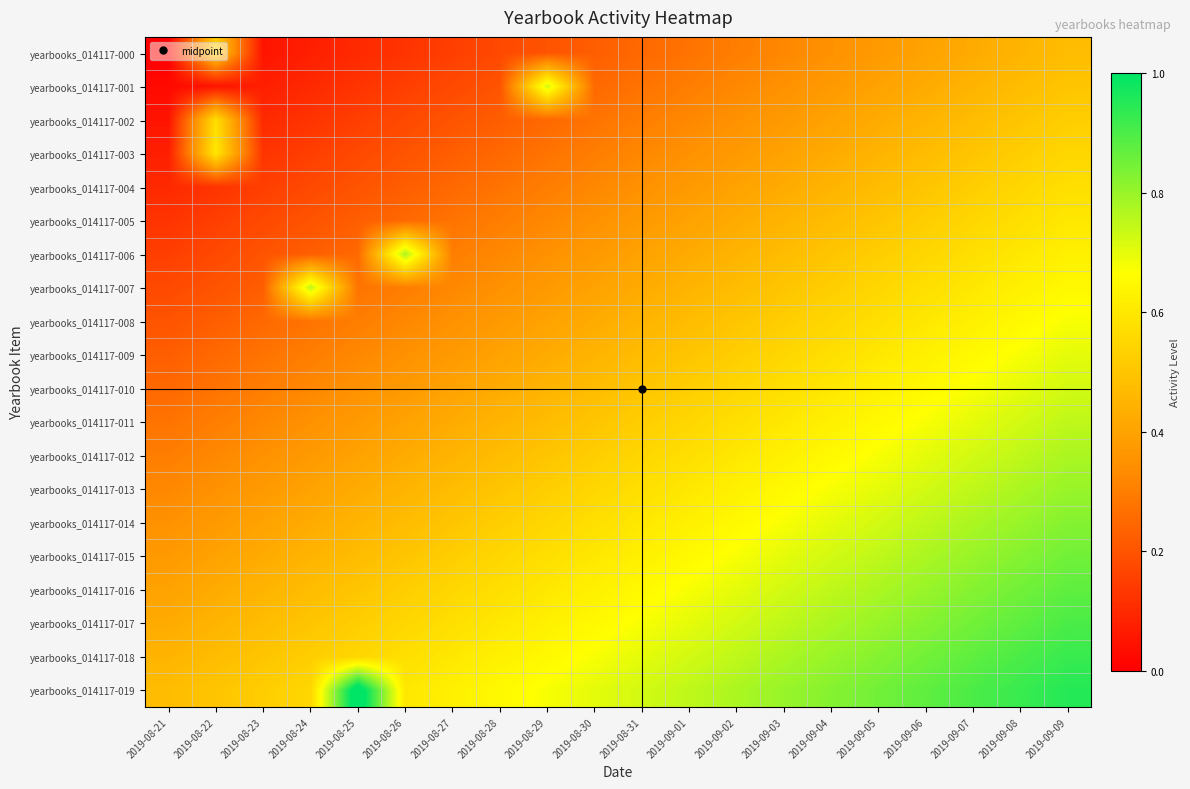

Reading left to right, extract all data points from this chart.

yearbooks_014117-000: 2019-08-21=0.0	2019-08-22=0.5	2019-08-23=0.1	2019-08-24=0.1	2019-08-25=0.1	2019-08-26=0.1	2019-08-27=0.1	2019-08-28=0.2	2019-08-29=0.2	2019-08-30=0.2	2019-08-31=0.2	2019-09-01=0.3	2019-09-02=0.3	2019-09-03=0.3	2019-09-04=0.3	2019-09-05=0.4	2019-09-06=0.4	2019-09-07=0.4	2019-09-08=0.5	2019-09-09=0.5
yearbooks_014117-001: 2019-08-21=0.0	2019-08-22=0.1	2019-08-23=0.1	2019-08-24=0.1	2019-08-25=0.1	2019-08-26=0.1	2019-08-27=0.2	2019-08-28=0.2	2019-08-29=0.7	2019-08-30=0.2	2019-08-31=0.3	2019-09-01=0.3	2019-09-02=0.3	2019-09-03=0.4	2019-09-04=0.4	2019-09-05=0.4	2019-09-06=0.4	2019-09-07=0.5	2019-09-08=0.5	2019-09-09=0.5
yearbooks_014117-002: 2019-08-21=0.1	2019-08-22=0.6	2019-08-23=0.1	2019-08-24=0.1	2019-08-25=0.2	2019-08-26=0.2	2019-08-27=0.2	2019-08-28=0.2	2019-08-29=0.2	2019-08-30=0.3	2019-08-31=0.3	2019-09-01=0.3	2019-09-02=0.3	2019-09-03=0.4	2019-09-04=0.4	2019-09-05=0.4	2019-09-06=0.5	2019-09-07=0.5	2019-09-08=0.5	2019-09-09=0.5
yearbooks_014117-003: 2019-08-21=0.1	2019-08-22=0.6	2019-08-23=0.1	2019-08-24=0.1	2019-08-25=0.2	2019-08-26=0.2	2019-08-27=0.2	2019-08-28=0.2	2019-08-29=0.3	2019-08-30=0.3	2019-08-31=0.3	2019-09-01=0.4	2019-09-02=0.4	2019-09-03=0.4	2019-09-04=0.4	2019-09-05=0.5	2019-09-06=0.5	2019-09-07=0.5	2019-09-08=0.5	2019-09-09=0.5
yearbooks_014117-004: 2019-08-21=0.1	2019-08-22=0.1	2019-08-23=0.2	2019-08-24=0.2	2019-08-25=0.2	2019-08-26=0.2	2019-08-27=0.2	2019-08-28=0.3	2019-08-29=0.3	2019-08-30=0.3	2019-08-31=0.3	2019-09-01=0.4	2019-09-02=0.4	2019-09-03=0.4	2019-09-04=0.4	2019-09-05=0.5	2019-09-06=0.5	2019-09-07=0.5	2019-09-08=0.6	2019-09-09=0.6
yearbooks_014117-005: 2019-08-21=0.1	2019-08-22=0.1	2019-08-23=0.2	2019-08-24=0.2	2019-08-25=0.2	2019-08-26=0.2	2019-08-27=0.3	2019-08-28=0.3	2019-08-29=0.3	2019-08-30=0.3	2019-08-31=0.4	2019-09-01=0.4	2019-09-02=0.4	2019-09-03=0.5	2019-09-04=0.5	2019-09-05=0.5	2019-09-06=0.5	2019-09-07=0.6	2019-09-08=0.6	2019-09-09=0.6
yearbooks_014117-006: 2019-08-21=0.1	2019-08-22=0.2	2019-08-23=0.2	2019-08-24=0.2	2019-08-25=0.2	2019-08-26=0.8	2019-08-27=0.3	2019-08-28=0.3	2019-08-29=0.3	2019-08-30=0.4	2019-08-31=0.4	2019-09-01=0.4	2019-09-02=0.4	2019-09-03=0.5	2019-09-04=0.5	2019-09-05=0.5	2019-09-06=0.6	2019-09-07=0.6	2019-09-08=0.6	2019-09-09=0.6
yearbooks_014117-007: 2019-08-21=0.2	2019-08-22=0.2	2019-08-23=0.2	2019-08-24=0.8	2019-08-25=0.3	2019-08-26=0.3	2019-08-27=0.3	2019-08-28=0.3	2019-08-29=0.4	2019-08-30=0.4	2019-08-31=0.4	2019-09-01=0.5	2019-09-02=0.5	2019-09-03=0.5	2019-09-04=0.5	2019-09-05=0.6	2019-09-06=0.6	2019-09-07=0.6	2019-09-08=0.6	2019-09-09=0.6
yearbooks_014117-008: 2019-08-21=0.2	2019-08-22=0.2	2019-08-23=0.2	2019-08-24=0.3	2019-08-25=0.3	2019-08-26=0.3	2019-08-27=0.3	2019-08-28=0.4	2019-08-29=0.4	2019-08-30=0.4	2019-08-31=0.5	2019-09-01=0.5	2019-09-02=0.5	2019-09-03=0.5	2019-09-04=0.6	2019-09-05=0.6	2019-09-06=0.6	2019-09-07=0.6	2019-09-08=0.7	2019-09-09=0.7
yearbooks_014117-009: 2019-08-21=0.2	2019-08-22=0.2	2019-08-23=0.3	2019-08-24=0.3	2019-08-25=0.3	2019-08-26=0.3	2019-08-27=0.4	2019-08-28=0.4	2019-08-29=0.4	2019-08-30=0.5	2019-08-31=0.5	2019-09-01=0.5	2019-09-02=0.5	2019-09-03=0.6	2019-09-04=0.6	2019-09-05=0.6	2019-09-06=0.6	2019-09-07=0.7	2019-09-08=0.7	2019-09-09=0.7
yearbooks_014117-010: 2019-08-21=0.2	2019-08-22=0.3	2019-08-23=0.3	2019-08-24=0.3	2019-08-25=0.3	2019-08-26=0.4	2019-08-27=0.4	2019-08-28=0.4	2019-08-29=0.5	2019-08-30=0.5	2019-08-31=0.5	2019-09-01=0.5	2019-09-02=0.6	2019-09-03=0.6	2019-09-04=0.6	2019-09-05=0.6	2019-09-06=0.7	2019-09-07=0.7	2019-09-08=0.7	2019-09-09=0.7
yearbooks_014117-011: 2019-08-21=0.3	2019-08-22=0.3	2019-08-23=0.3	2019-08-24=0.4	2019-08-25=0.4	2019-08-26=0.4	2019-08-27=0.4	2019-08-28=0.5	2019-08-29=0.5	2019-08-30=0.5	2019-08-31=0.5	2019-09-01=0.6	2019-09-02=0.6	2019-09-03=0.6	2019-09-04=0.6	2019-09-05=0.7	2019-09-06=0.7	2019-09-07=0.7	2019-09-08=0.7	2019-09-09=0.8
yearbooks_014117-012: 2019-08-21=0.3	2019-08-22=0.3	2019-08-23=0.3	2019-08-24=0.4	2019-08-25=0.4	2019-08-26=0.4	2019-08-27=0.4	2019-08-28=0.5	2019-08-29=0.5	2019-08-30=0.5	2019-08-31=0.6	2019-09-01=0.6	2019-09-02=0.6	2019-09-03=0.6	2019-09-04=0.6	2019-09-05=0.7	2019-09-06=0.7	2019-09-07=0.7	2019-09-08=0.8	2019-09-09=0.8
yearbooks_014117-013: 2019-08-21=0.3	2019-08-22=0.4	2019-08-23=0.4	2019-08-24=0.4	2019-08-25=0.4	2019-08-26=0.5	2019-08-27=0.5	2019-08-28=0.5	2019-08-29=0.5	2019-08-30=0.6	2019-08-31=0.6	2019-09-01=0.6	2019-09-02=0.6	2019-09-03=0.7	2019-09-04=0.7	2019-09-05=0.7	2019-09-06=0.7	2019-09-07=0.8	2019-09-08=0.8	2019-09-09=0.8
yearbooks_014117-014: 2019-08-21=0.3	2019-08-22=0.4	2019-08-23=0.4	2019-08-24=0.4	2019-08-25=0.4	2019-08-26=0.5	2019-08-27=0.5	2019-08-28=0.5	2019-08-29=0.6	2019-08-30=0.6	2019-08-31=0.6	2019-09-01=0.6	2019-09-02=0.6	2019-09-03=0.7	2019-09-04=0.7	2019-09-05=0.7	2019-09-06=0.8	2019-09-07=0.8	2019-09-08=0.8	2019-09-09=0.8
yearbooks_014117-015: 2019-08-21=0.4	2019-08-22=0.4	2019-08-23=0.4	2019-08-24=0.5	2019-08-25=0.5	2019-08-26=0.5	2019-08-27=0.5	2019-08-28=0.6	2019-08-29=0.6	2019-08-30=0.6	2019-08-31=0.6	2019-09-01=0.7	2019-09-02=0.7	2019-09-03=0.7	2019-09-04=0.7	2019-09-05=0.8	2019-09-06=0.8	2019-09-07=0.8	2019-09-08=0.8	2019-09-09=0.8
yearbooks_014117-016: 2019-08-21=0.4	2019-08-22=0.4	2019-08-23=0.5	2019-08-24=0.5	2019-08-25=0.5	2019-08-26=0.5	2019-08-27=0.6	2019-08-28=0.6	2019-08-29=0.6	2019-08-30=0.6	2019-08-31=0.7	2019-09-01=0.7	2019-09-02=0.7	2019-09-03=0.7	2019-09-04=0.8	2019-09-05=0.8	2019-09-06=0.8	2019-09-07=0.8	2019-09-08=0.9	2019-09-09=0.9
yearbooks_014117-017: 2019-08-21=0.4	2019-08-22=0.5	2019-08-23=0.5	2019-08-24=0.5	2019-08-25=0.5	2019-08-26=0.6	2019-08-27=0.6	2019-08-28=0.6	2019-08-29=0.6	2019-08-30=0.7	2019-08-31=0.7	2019-09-01=0.7	2019-09-02=0.7	2019-09-03=0.8	2019-09-04=0.8	2019-09-05=0.8	2019-09-06=0.8	2019-09-07=0.8	2019-09-08=0.9	2019-09-09=0.9
yearbooks_014117-018: 2019-08-21=0.5	2019-08-22=0.5	2019-08-23=0.5	2019-08-24=0.5	2019-08-25=0.6	2019-08-26=0.6	2019-08-27=0.6	2019-08-28=0.6	2019-08-29=0.7	2019-08-30=0.7	2019-08-31=0.7	2019-09-01=0.7	2019-09-02=0.8	2019-09-03=0.8	2019-09-04=0.8	2019-09-05=0.8	2019-09-06=0.9	2019-09-07=0.9	2019-09-08=0.9	2019-09-09=0.9
yearbooks_014117-019: 2019-08-21=0.5	2019-08-22=0.5	2019-08-23=0.5	2019-08-24=0.5	2019-08-25=1.1	2019-08-26=0.6	2019-08-27=0.6	2019-08-28=0.6	2019-08-29=0.7	2019-08-30=0.7	2019-08-31=0.7	2019-09-01=0.8	2019-09-02=0.8	2019-09-03=0.8	2019-09-04=0.8	2019-09-05=0.8	2019-09-06=0.9	2019-09-07=0.9	2019-09-08=0.9	2019-09-09=0.9